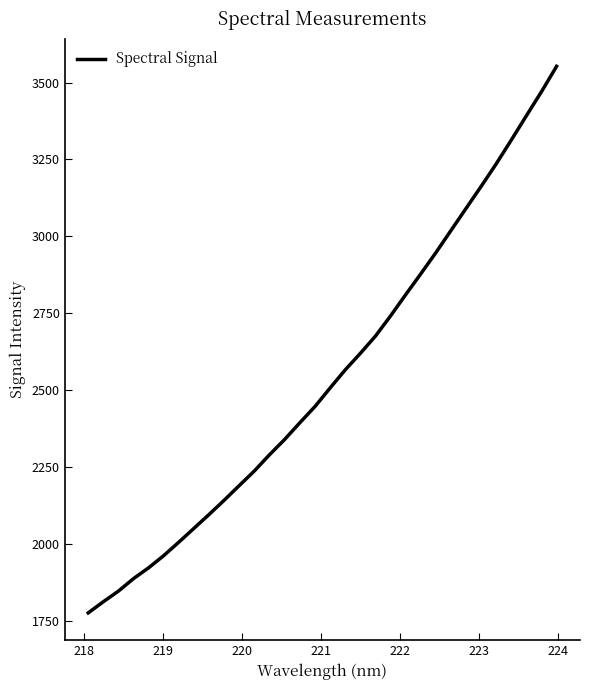

What is the greatest value displayed?

3553.0